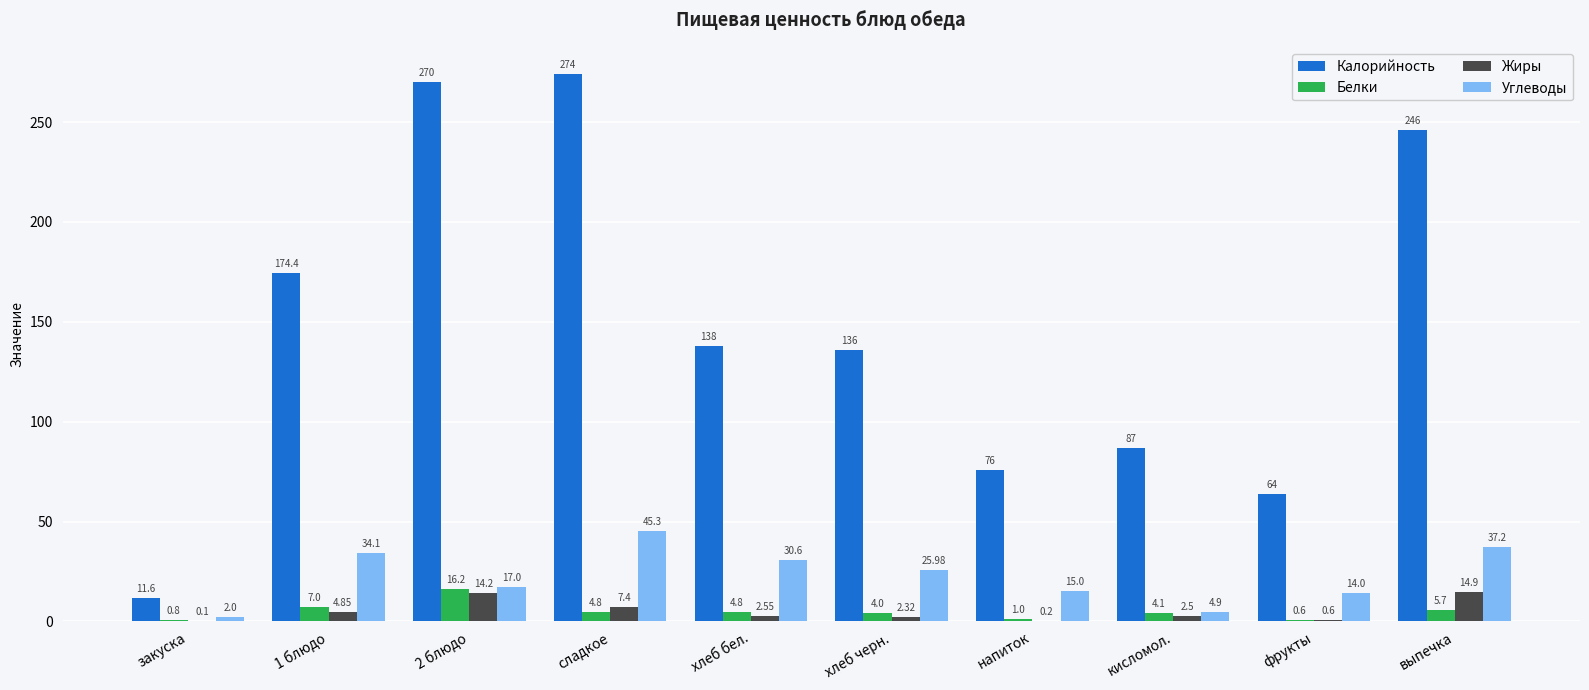

Which series has the largest range (max minus min)?

Калорийность